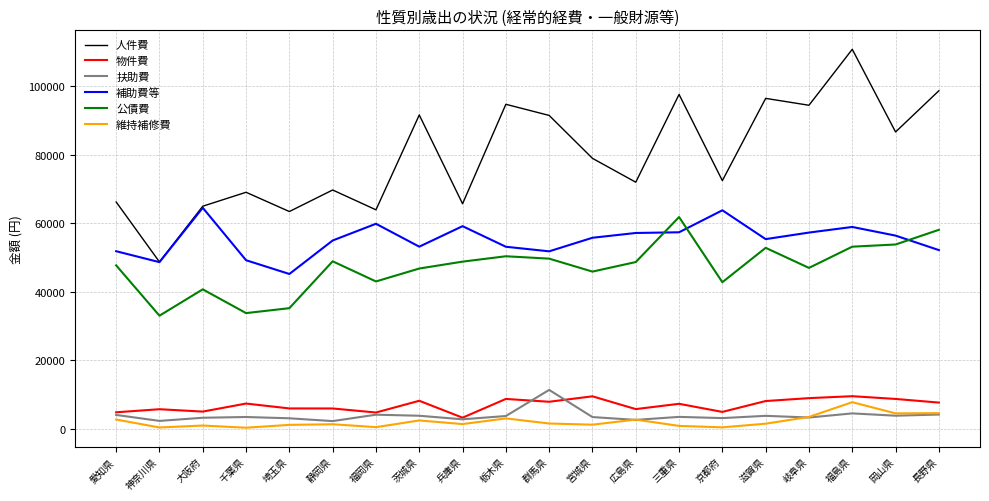

What is the difference between the highest and lowest values at 福島県?

106367